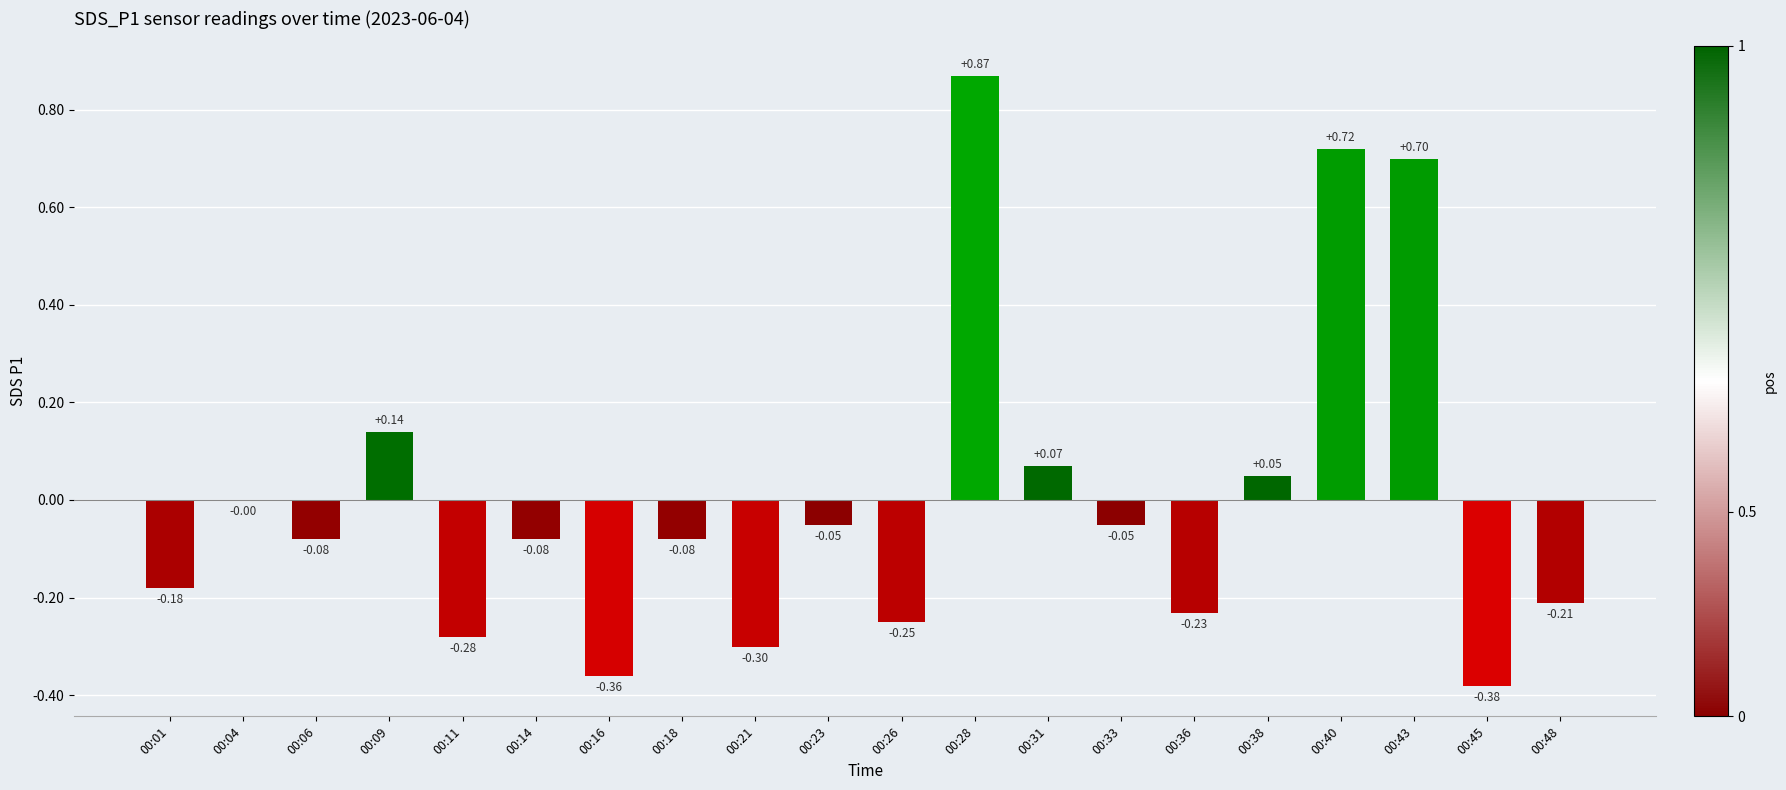

What is the sum of the values at 00:36 and 00:45?

-0.6